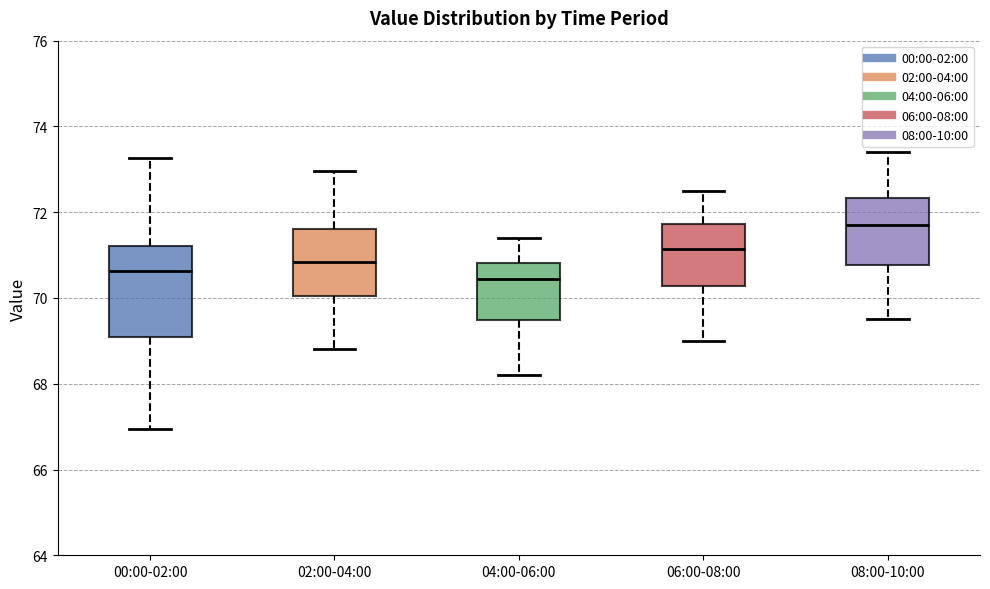

Reading left to right, read every box against the y-axis: the position of its median line, the range the box covers, and the ends of its whiskers. The values are not printed on the chart, so give them approximately, as read against the axis.

00:00-02:00: median 70.6, box 69.0 to 71.2, whiskers 67.0 to 73.2
02:00-04:00: median 70.8, box 70.0 to 71.6, whiskers 68.8 to 73.0
04:00-06:00: median 70.4, box 69.4 to 70.8, whiskers 68.2 to 71.4
06:00-08:00: median 71.2, box 70.2 to 71.8, whiskers 69.0 to 72.6
08:00-10:00: median 71.8, box 70.8 to 72.4, whiskers 69.6 to 73.4